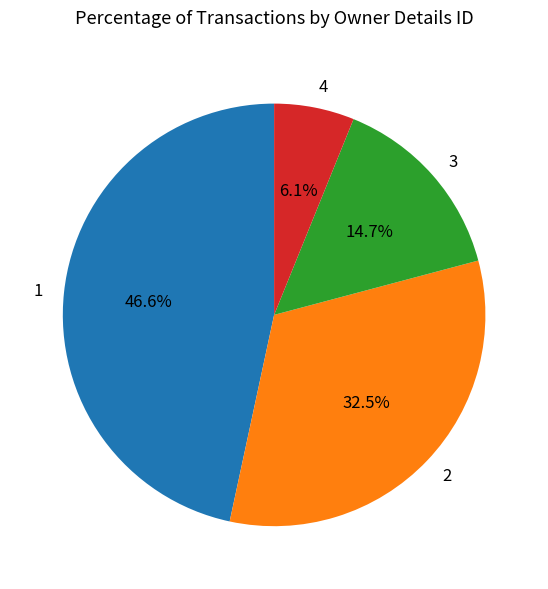

Is the sum of 4 and 2 greater than half?

No